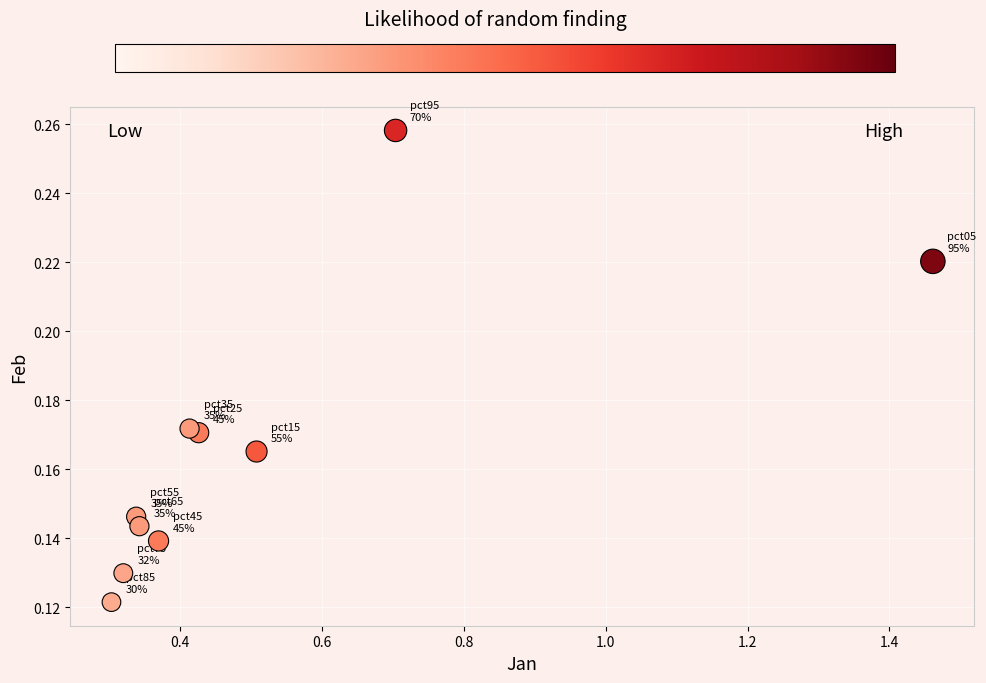

What is the range of X values (max minus min)?

1.2